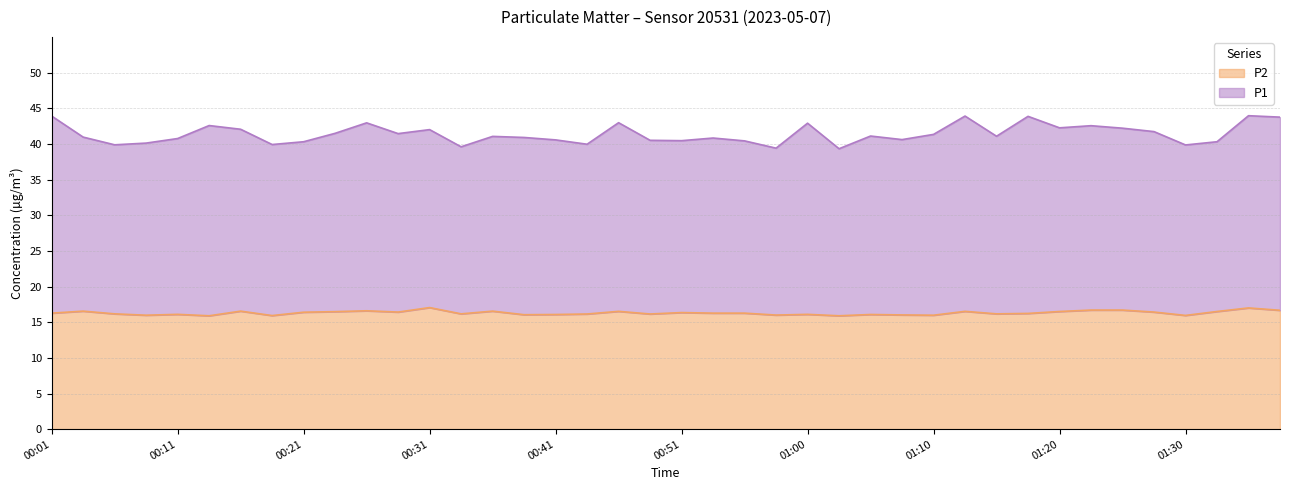

Is the value of P1 at 00:41 greater than the value of P2 at 01:13?

Yes